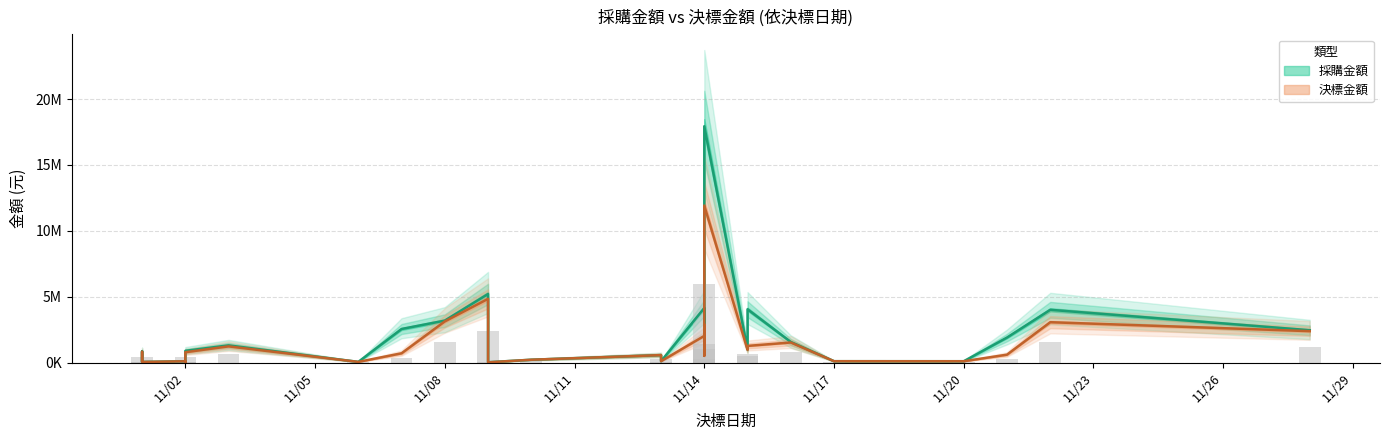

What is the label of the 25th bar from the right?

2017-11-01